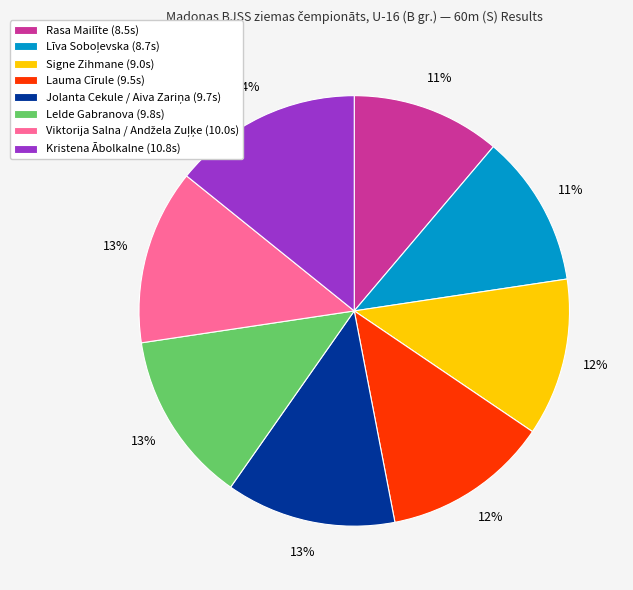

Does any single category account for the majority?

No